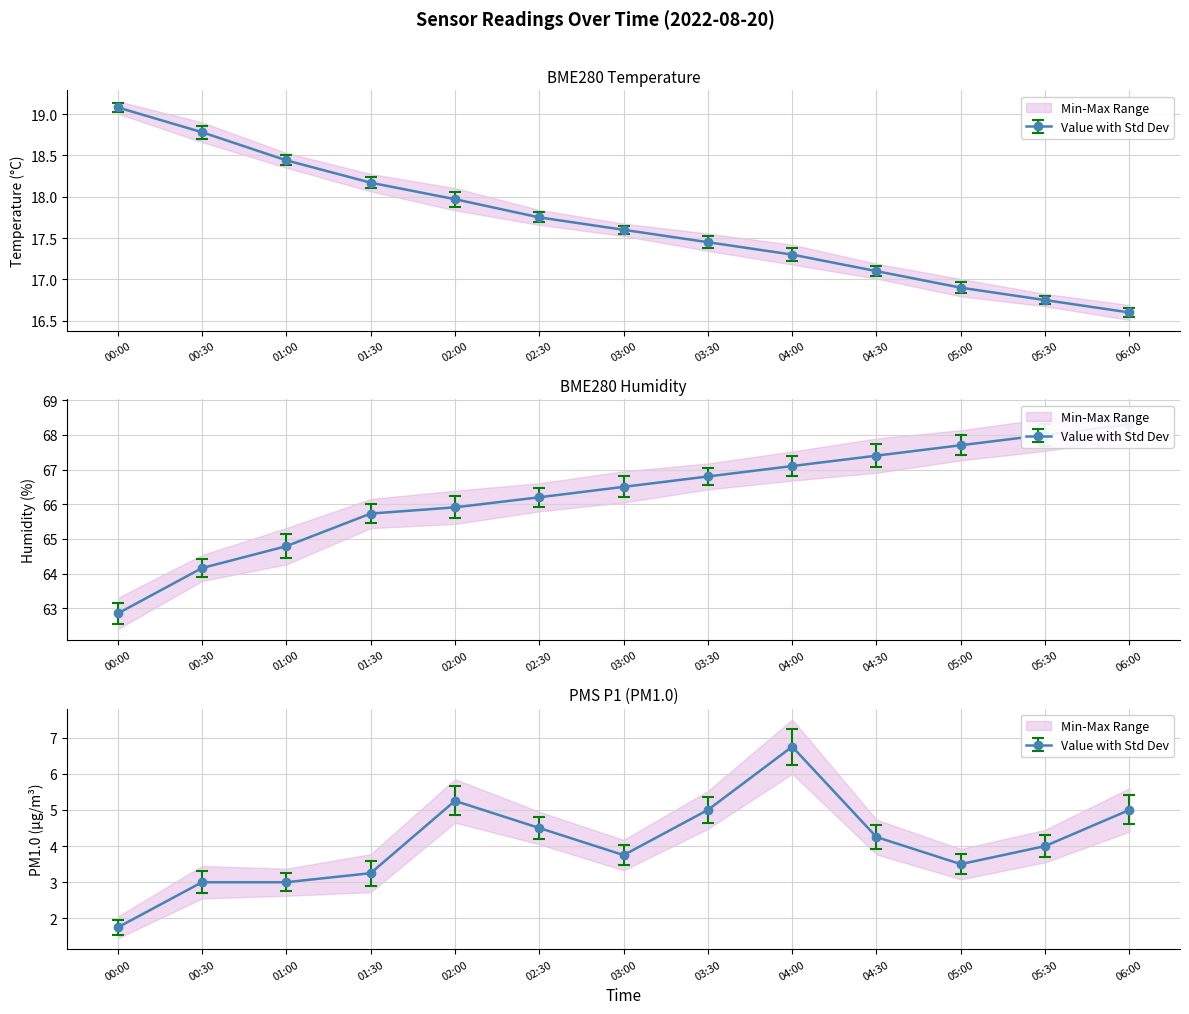

True or false: PMS_P1 has more than 1 points higher than both neighbors.

True